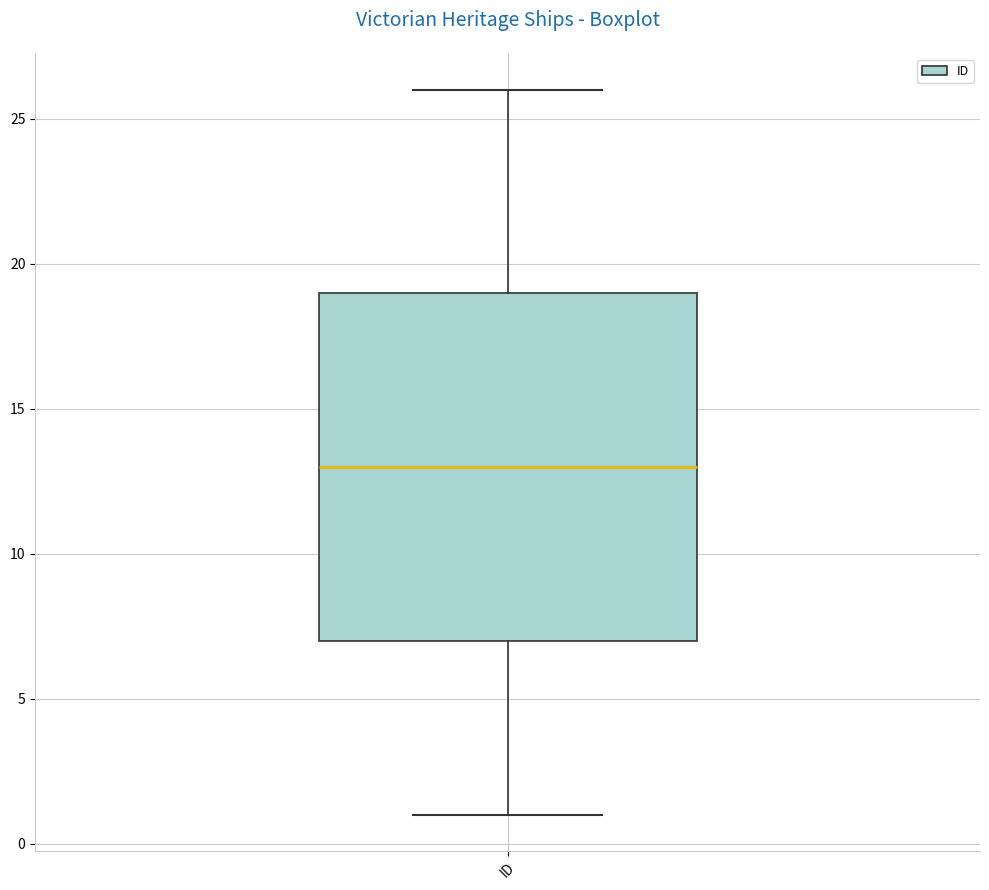

Transcribe this box plot: give where the median line is, the range the box spans, and where the two whiskers end, as read against the y-axis. The values are not printed on the chart, so give them approximately, as read against the axis.

median 13, box 7 to 19, whiskers 1 to 26